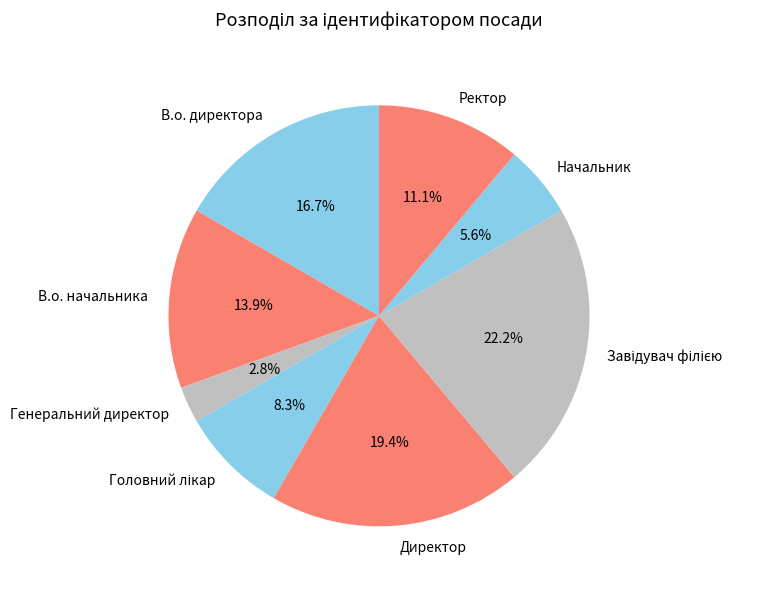

To the nearest percent, what portion does Директор represent?

19%